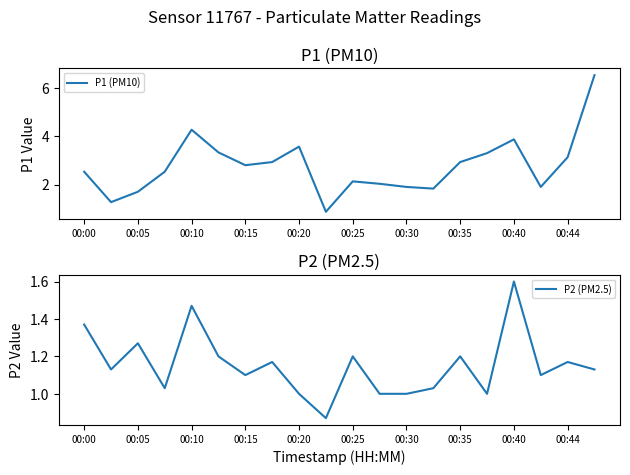

What is the sum of all P1 (PM10) values?

55.4